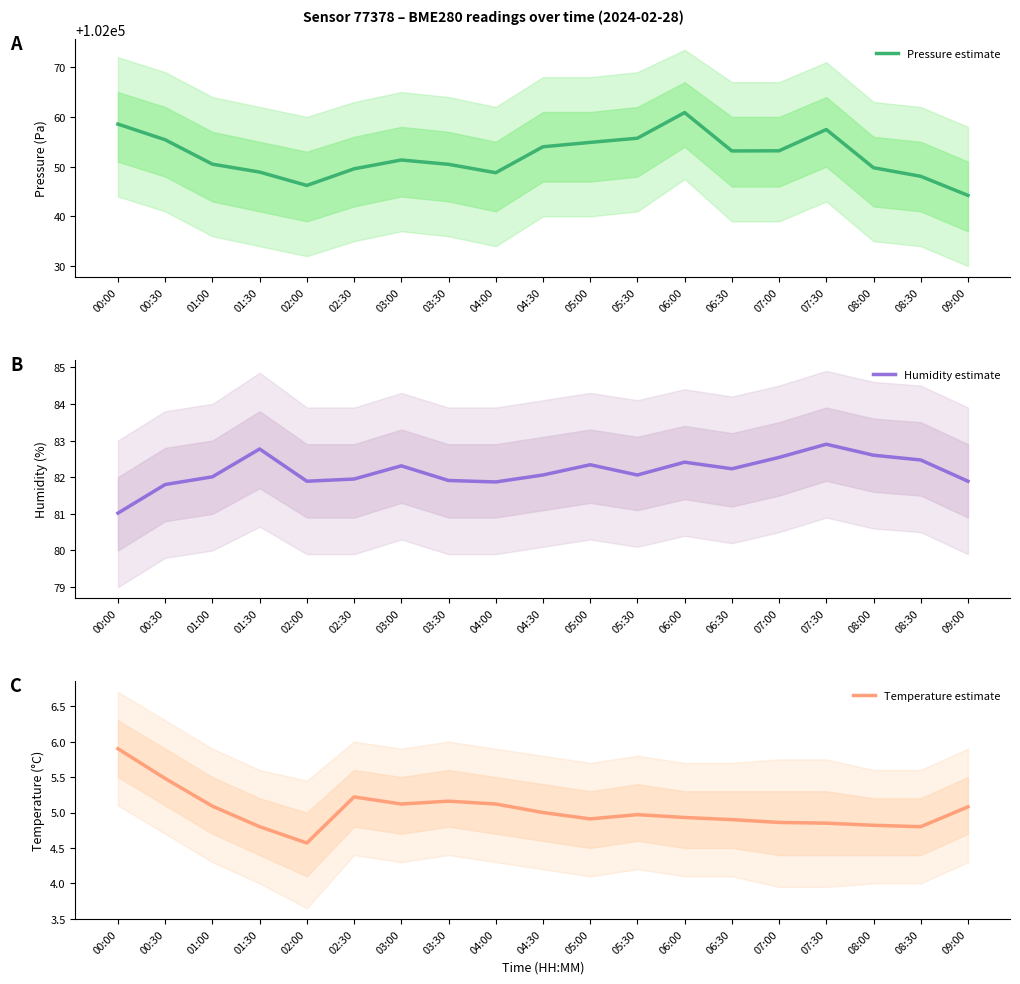

What is the label of the 11th point from the right?

04:00